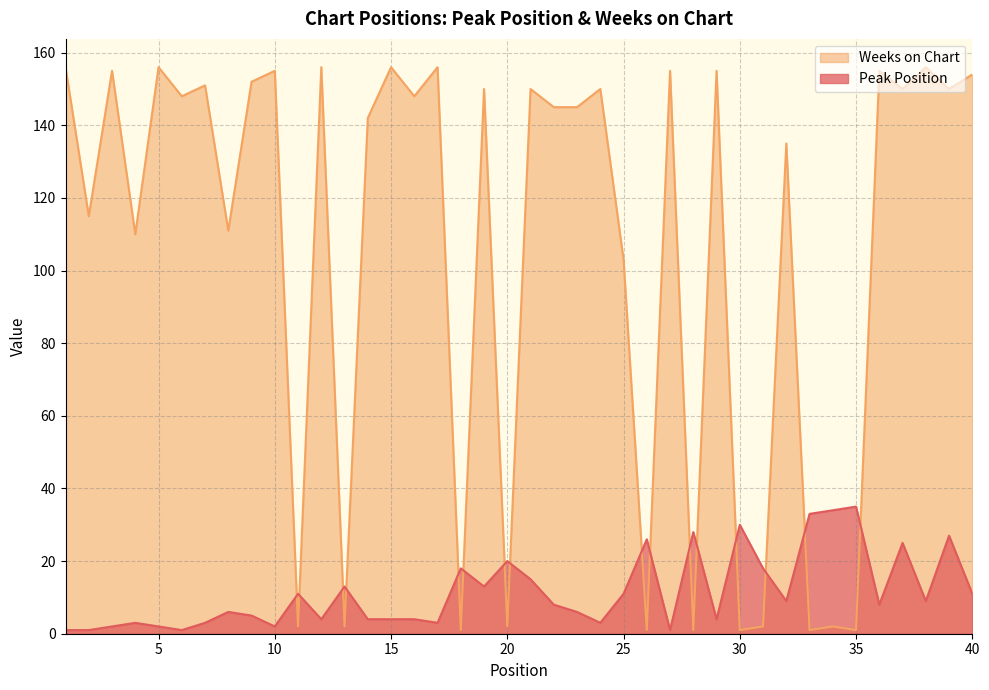

How many values in the Peak Position series are below 8?

19